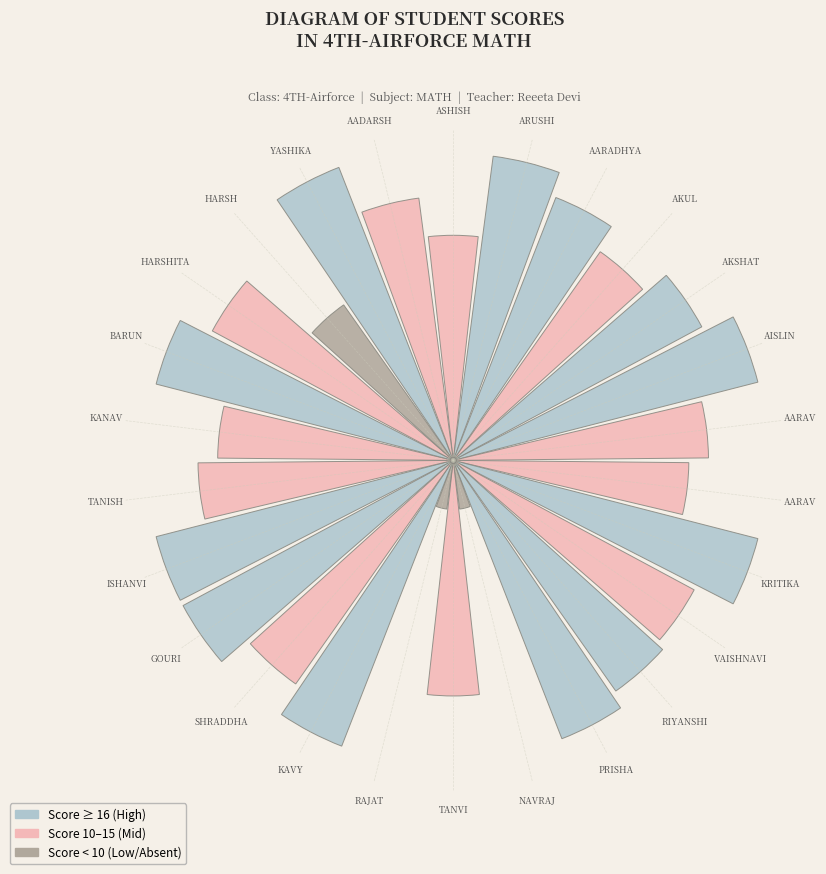

How many segments does this pie chart have?

26